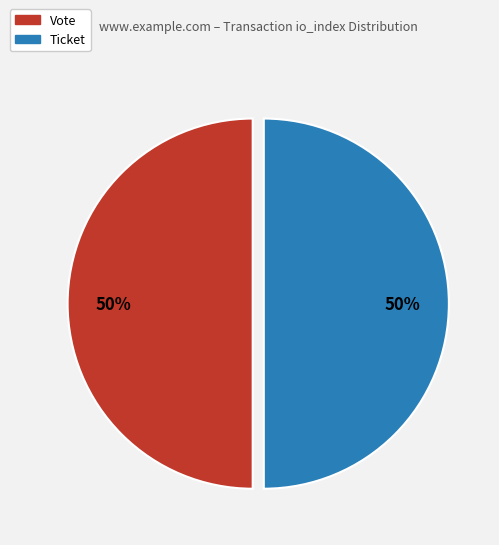

Which category has the biggest portion of the pie?

Vote (io_index=1)